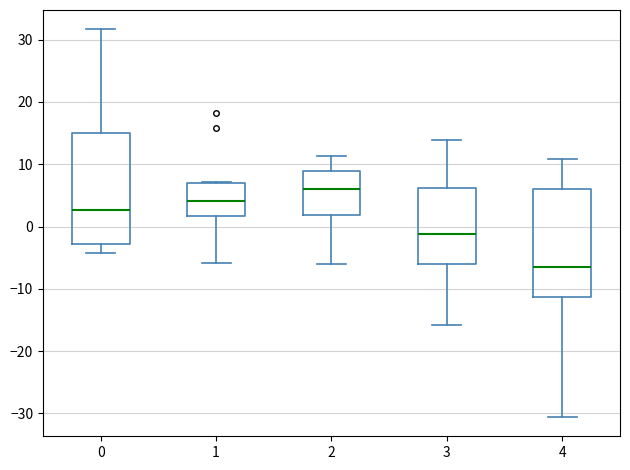

Where is the upper edge of the box at x = 4 on the y-axis? The values are not printed on the chart, so give them approximately, as read against the axis.

6